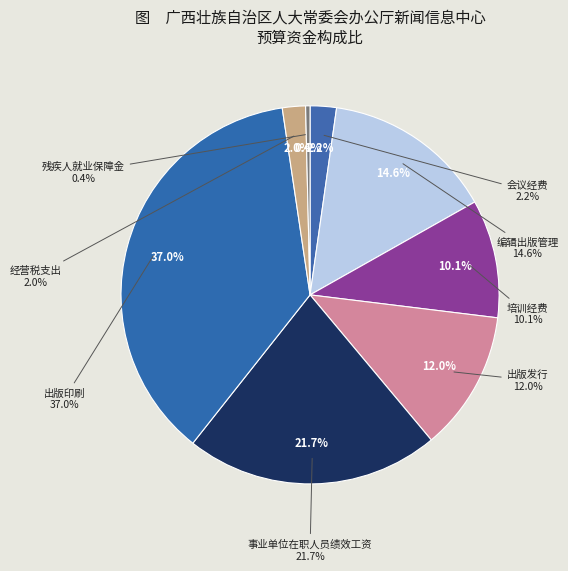

Count the number of slices in the pie.

8